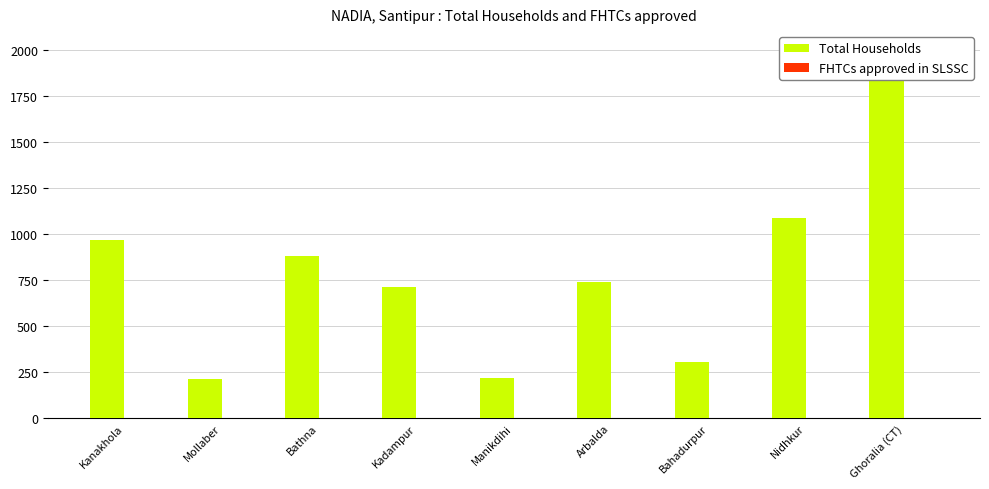

Rank the series at Bathna from lowest to highest value.

FHTCs approved in SLSSC, Total Households